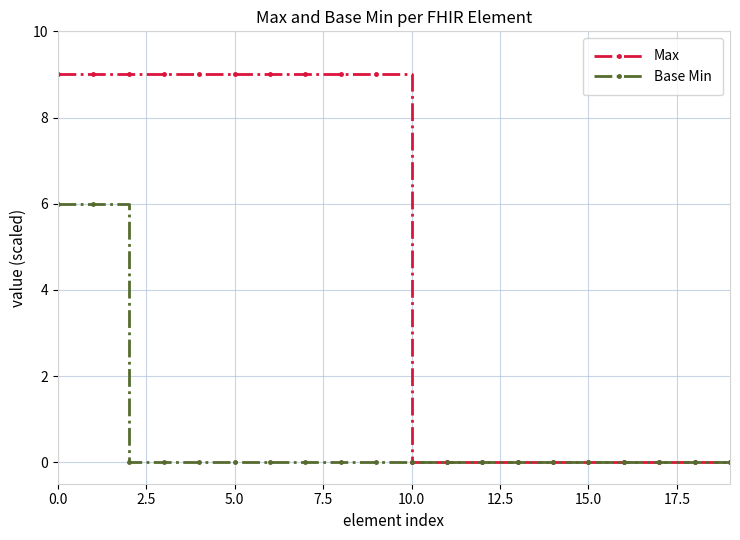

Which series has the largest range (max minus min)?

Max